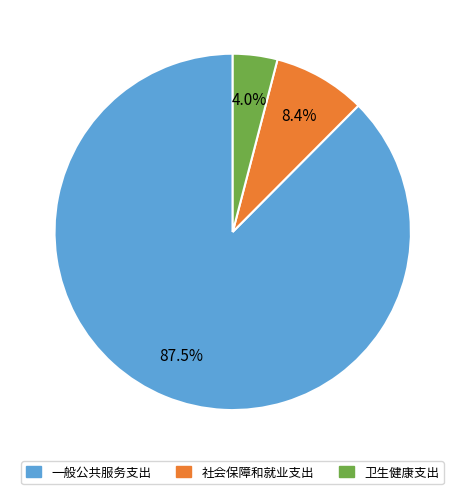

Is the sum of 卫生健康支出 and 一般公共服务支出 greater than half?

Yes